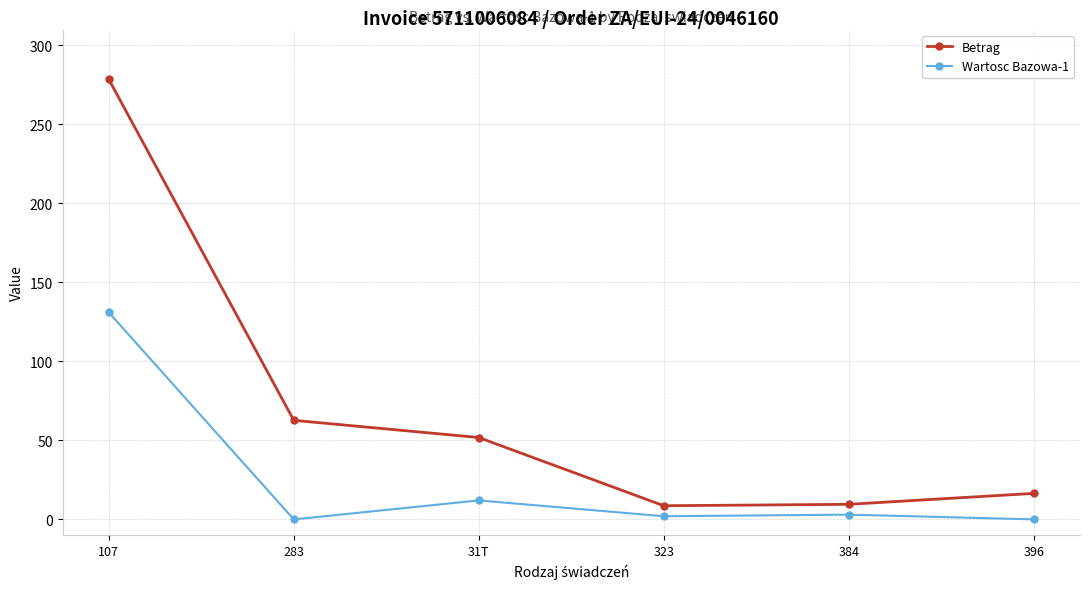

Rank the series at 31T from highest to lowest value.

Betrag, Wartosc Bazowa-1